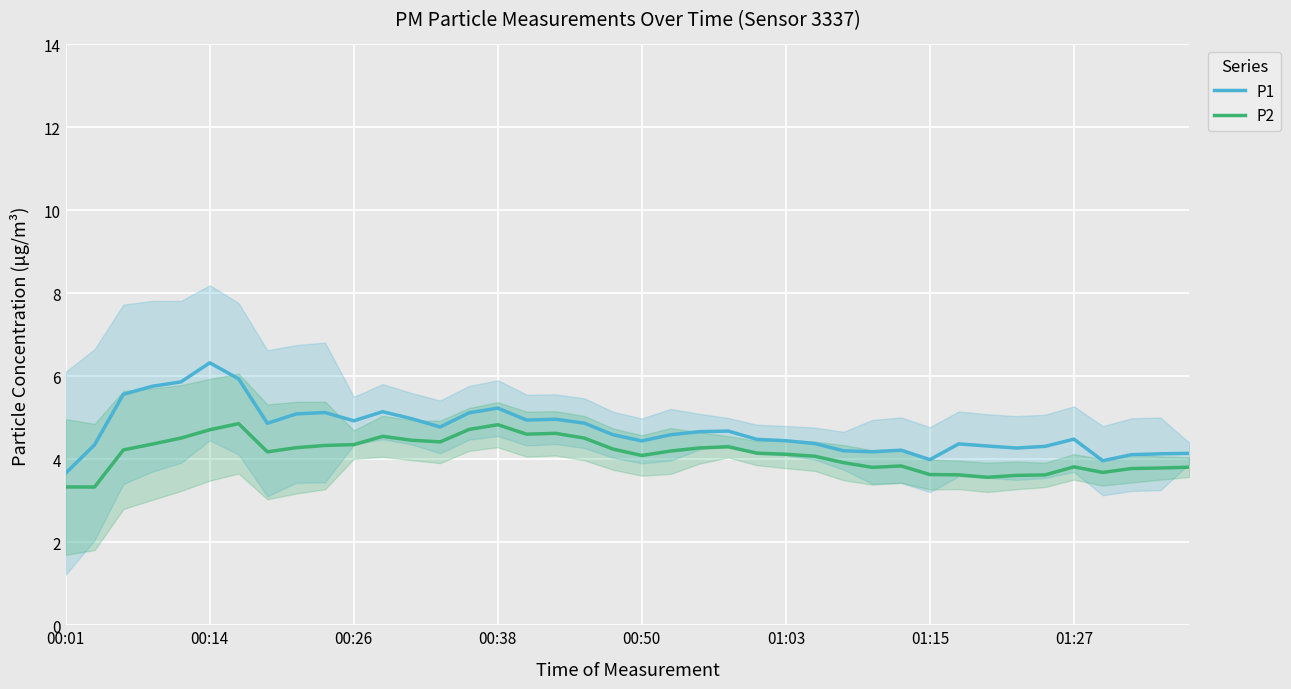

What is the difference between the second highest and second lowest values in the P1 series?

2.0